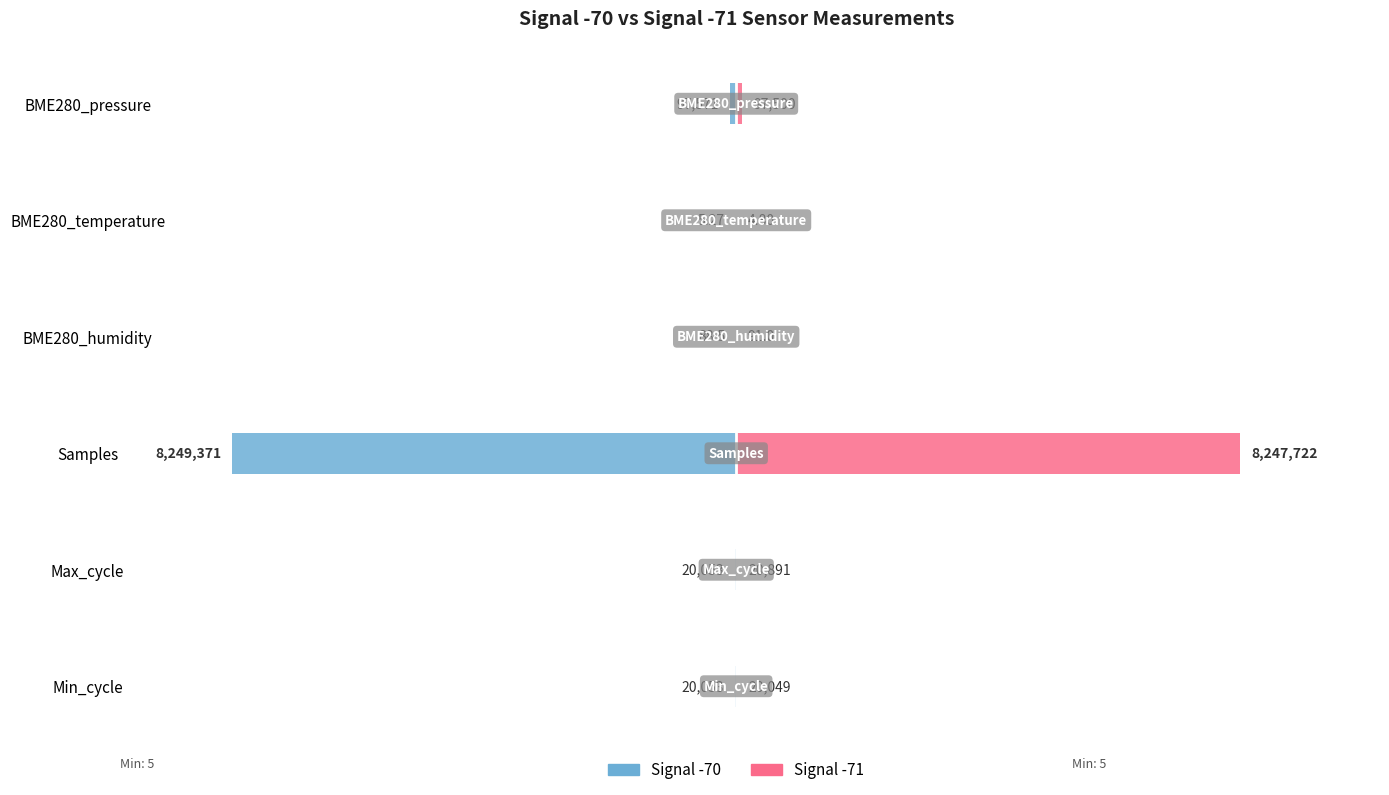

The Signal -70 series shows -0.0 at Min_cycle. True or false?

False